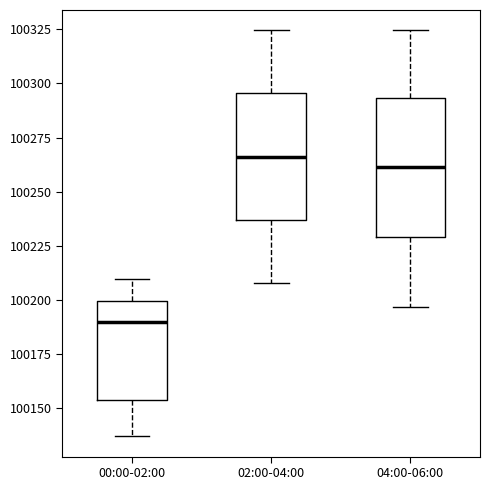

Reading left to right, transcribe this box plot: for each box, give where its median line is, the range the box spans, and where its two whiskers end, as read against the y-axis. The values are not printed on the chart, so give them approximately, as read against the axis.

00:00-02:00: median 100190, box 100155 to 100200, whiskers 100135 to 100210
02:00-04:00: median 100265, box 100235 to 100295, whiskers 100210 to 100325
04:00-06:00: median 100260, box 100230 to 100295, whiskers 100195 to 100325